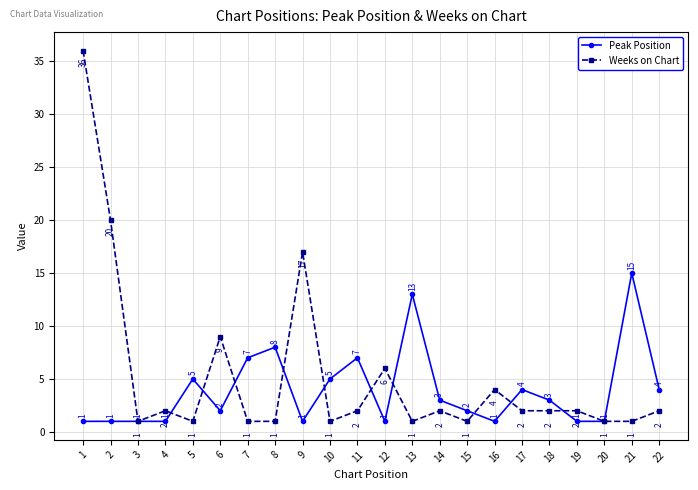

True or false: Weeks on Chart has more than 1 interior local peaks.

True